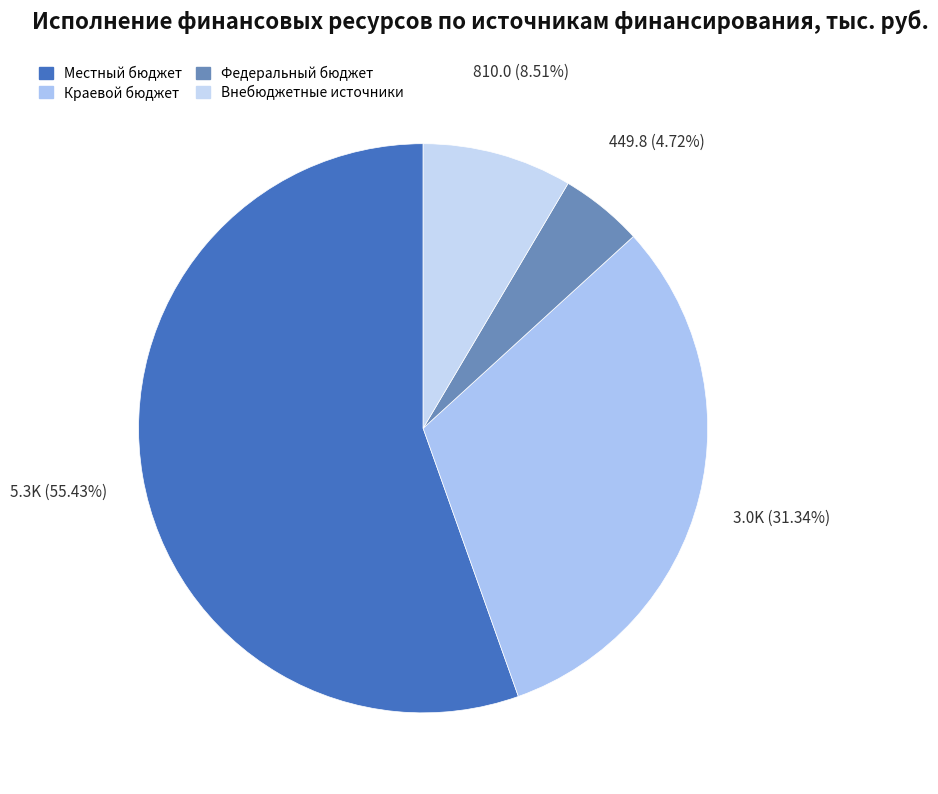

To the nearest percent, what is the average slice percentage?

25%